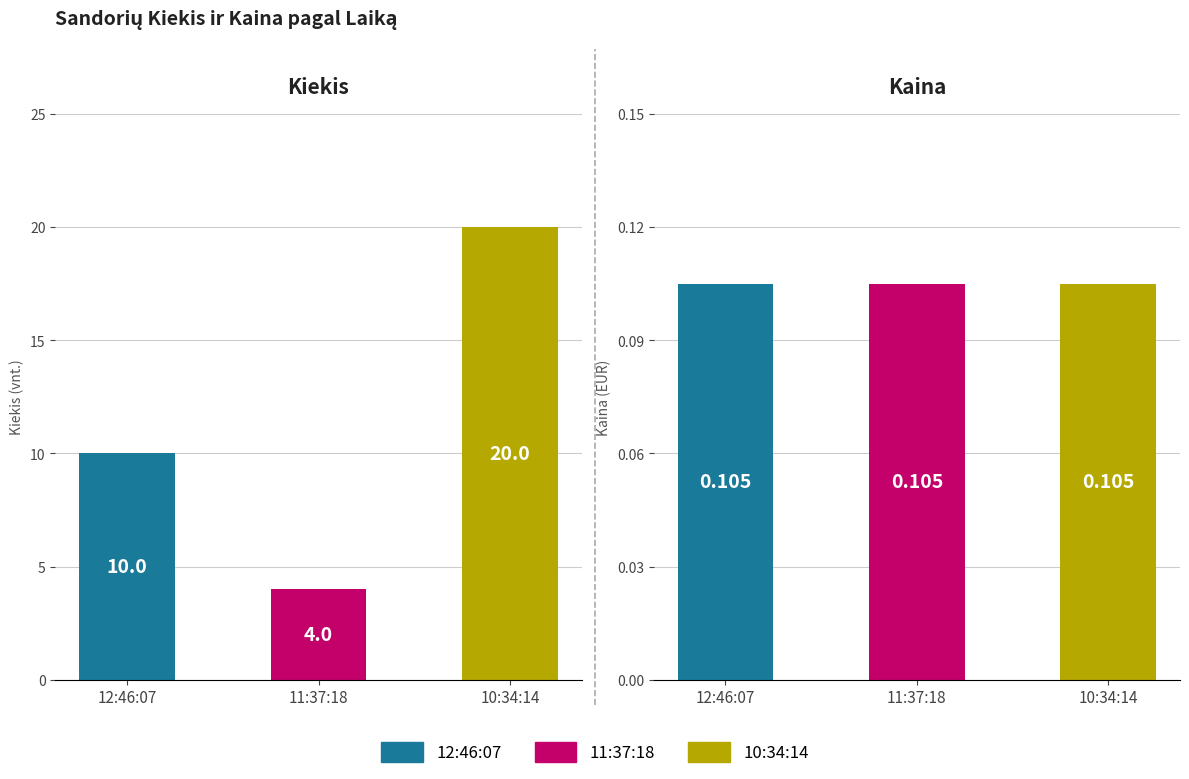

What position from the right is 11:37:18?

2